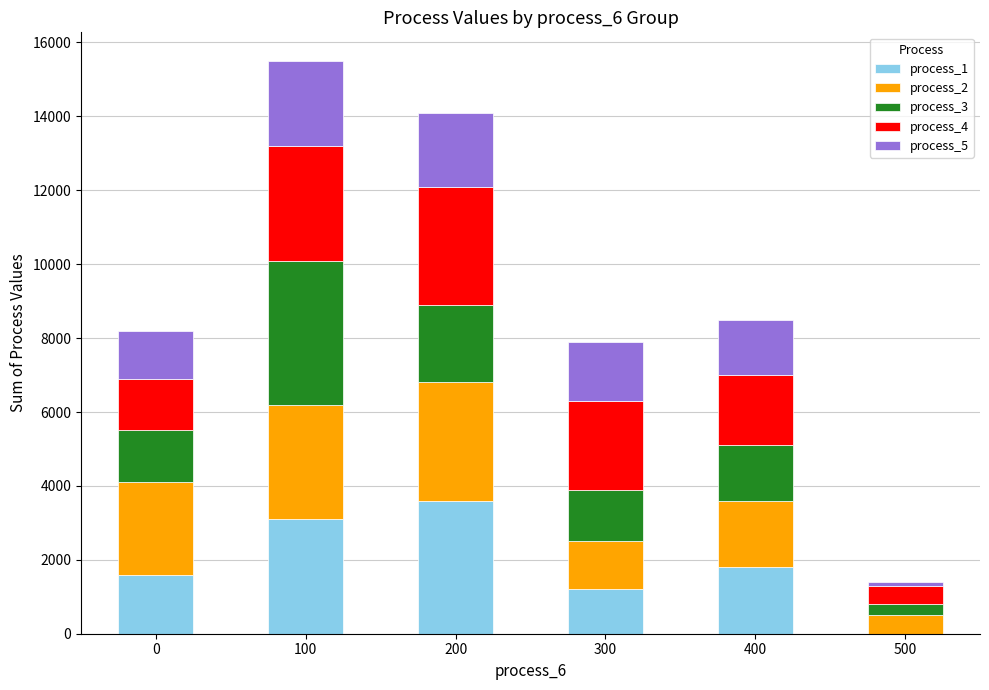

Reading right to left, transcribe the values for process_1.

500=0	400=1800	300=1200	200=3600	100=3100	0=1600